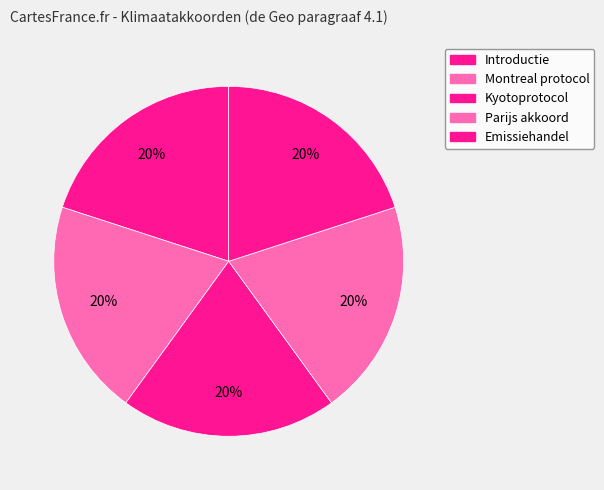

Do Kyotoprotocol and Emissiehandel together represent more than half of the pie?

No